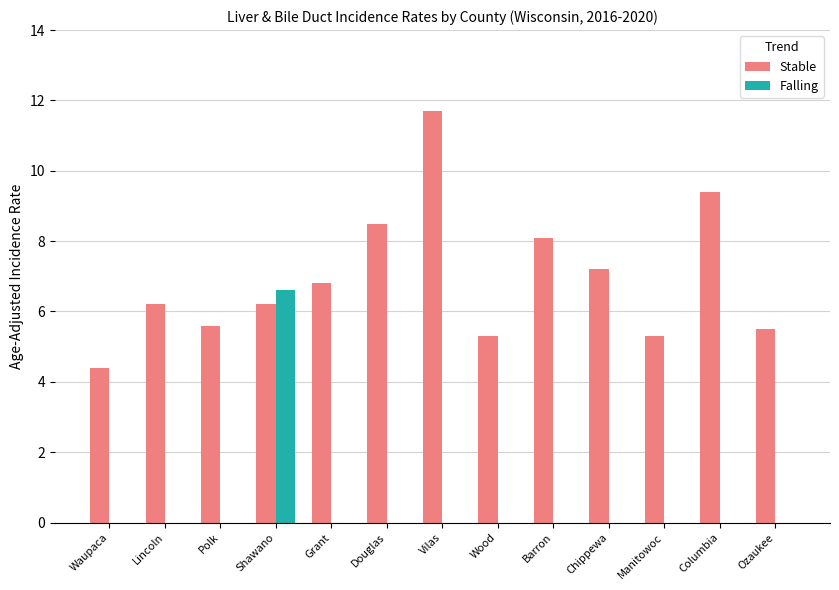

What is the average value of the Falling series?

0.5